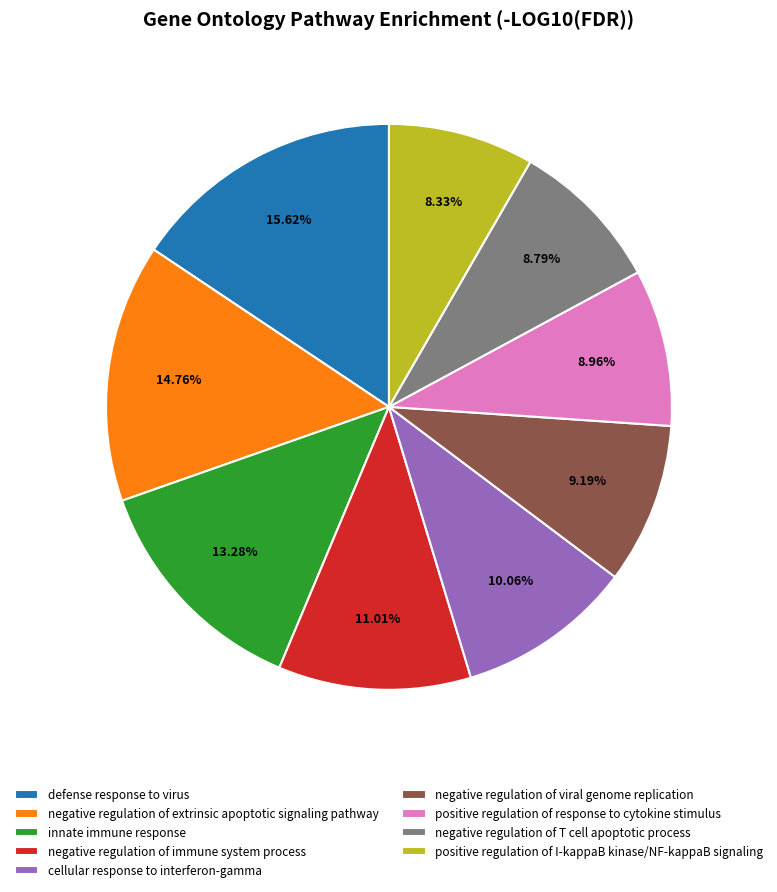

To the nearest percent, what is the difference between the largest and smallest slice percentages?

7%